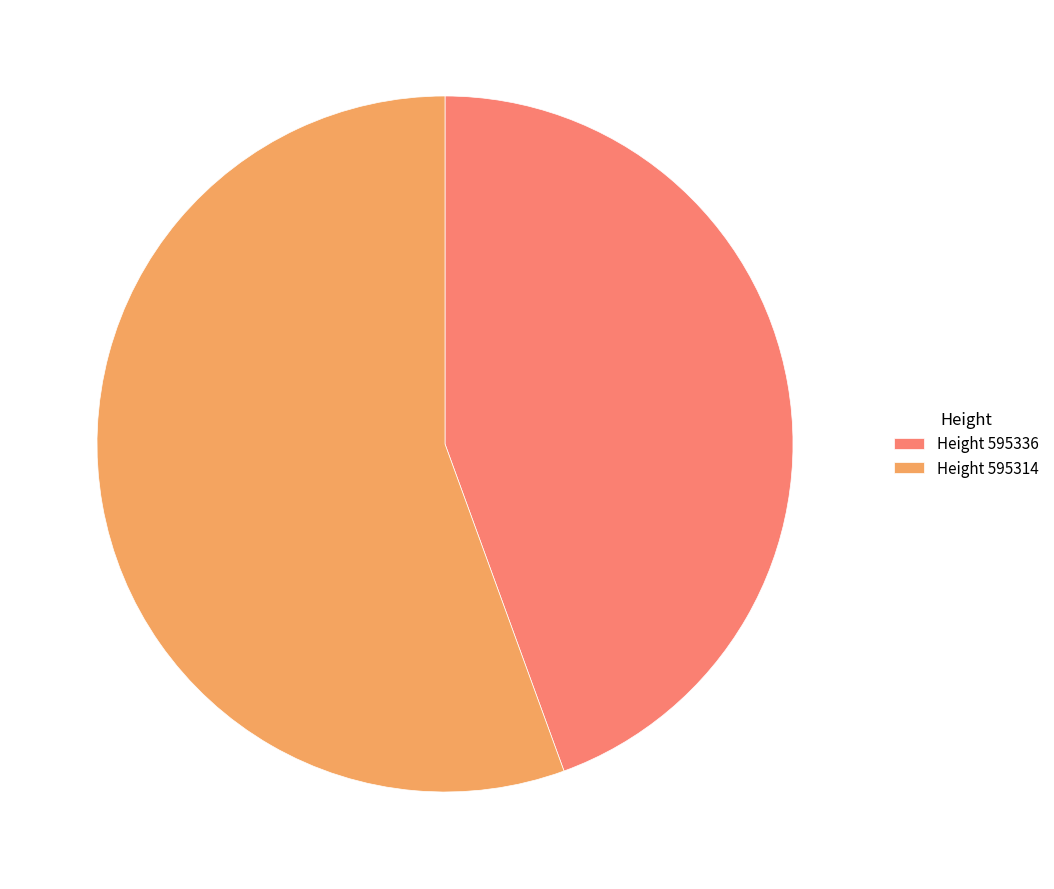

Do Height 595336 and Height 595314 together represent more than half of the pie?

Yes